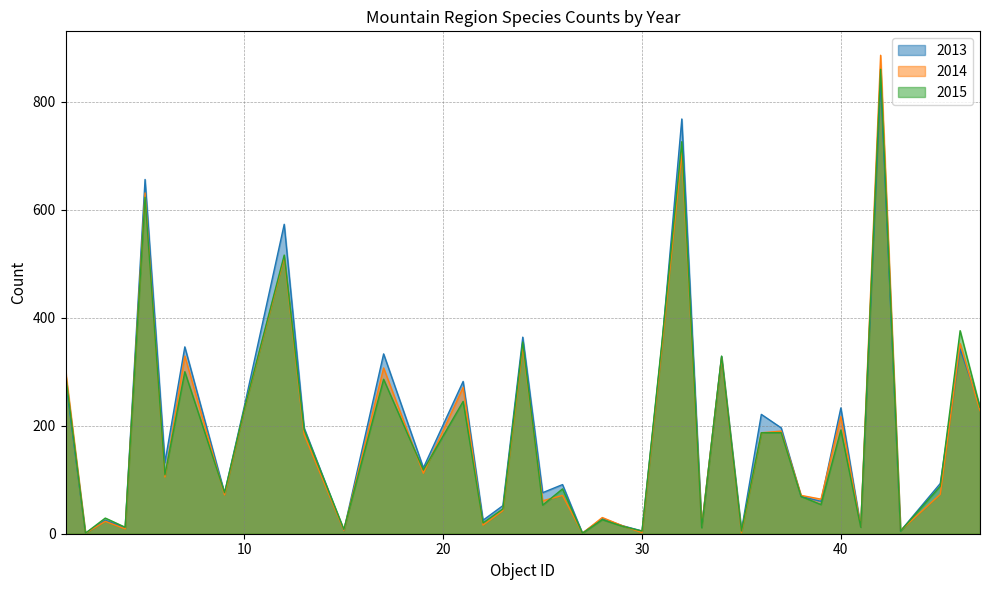

Which series has the widest spread of values?

2014